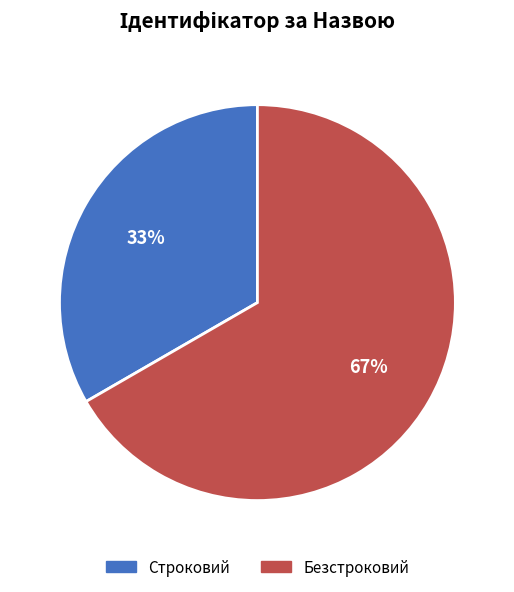

To the nearest percent, what is the combined percentage of Строковий and Безстроковий?

100%